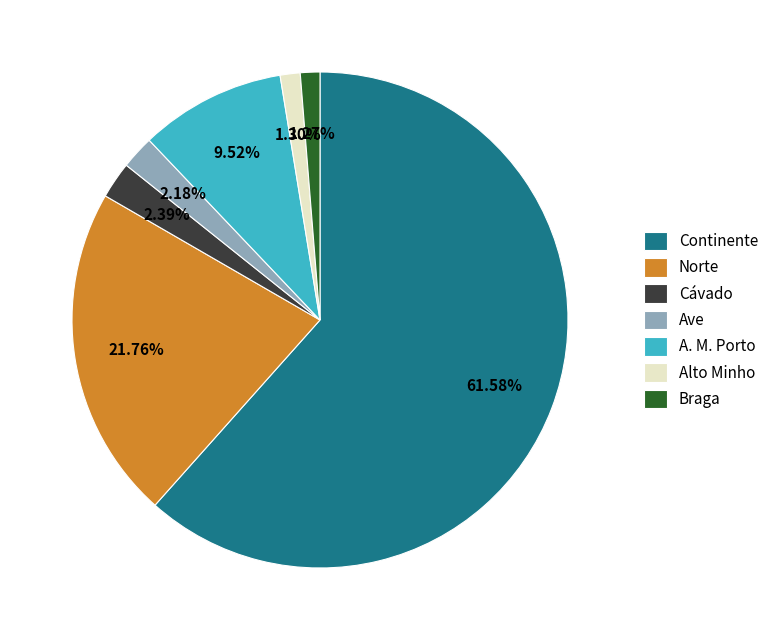

Which slice is the largest?

Continente